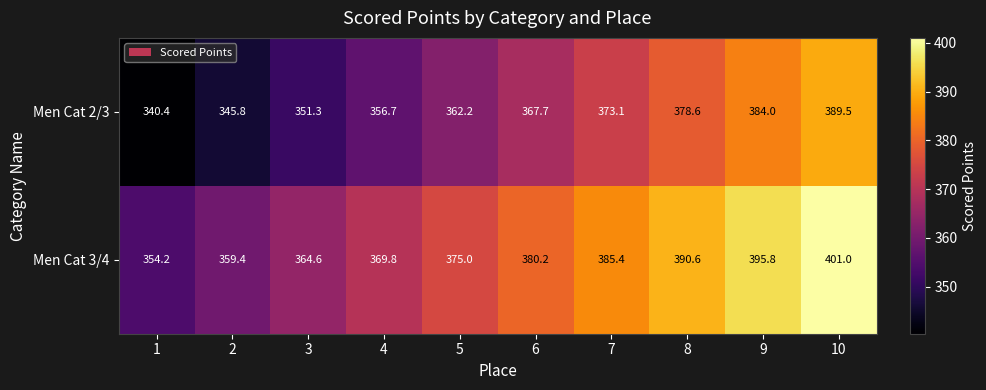

Where does the Men Cat 2/3 series first go above 367?

6